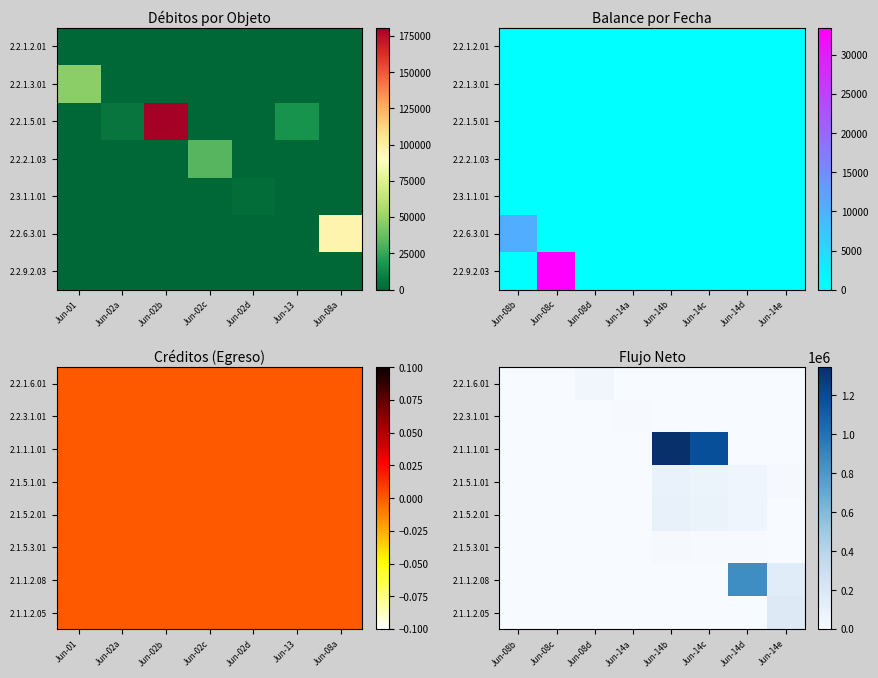

Is it true that 2.1.1.1.01 equals -592070.8 at Jun-14d?

False